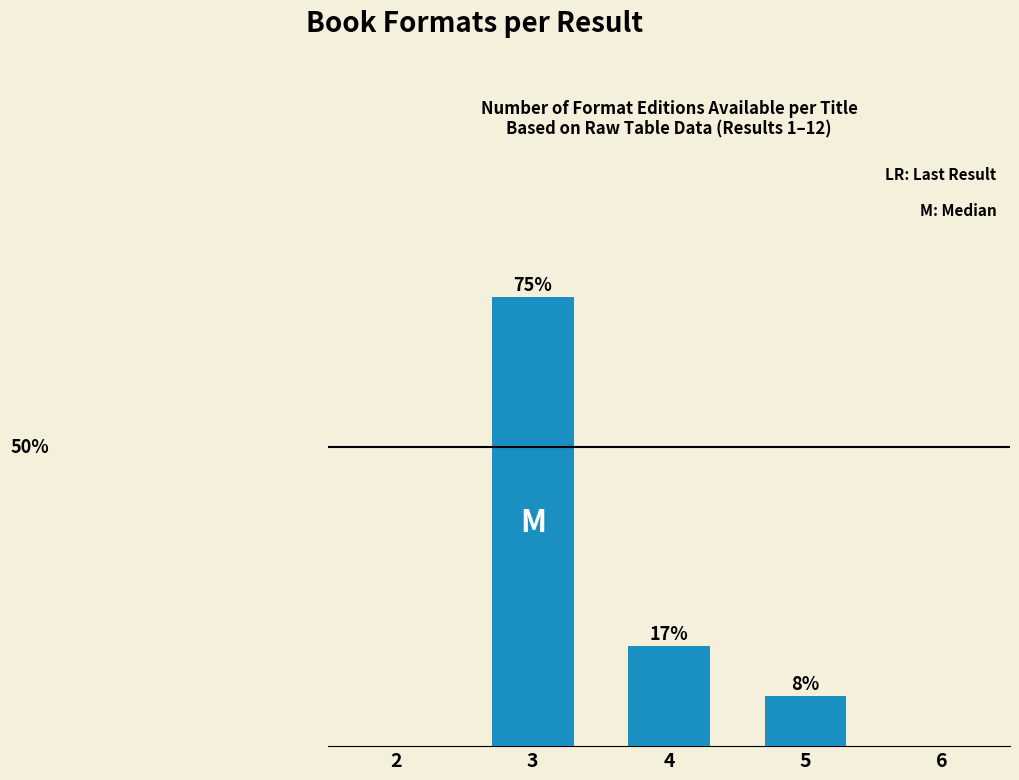

Are the bars horizontal?

No